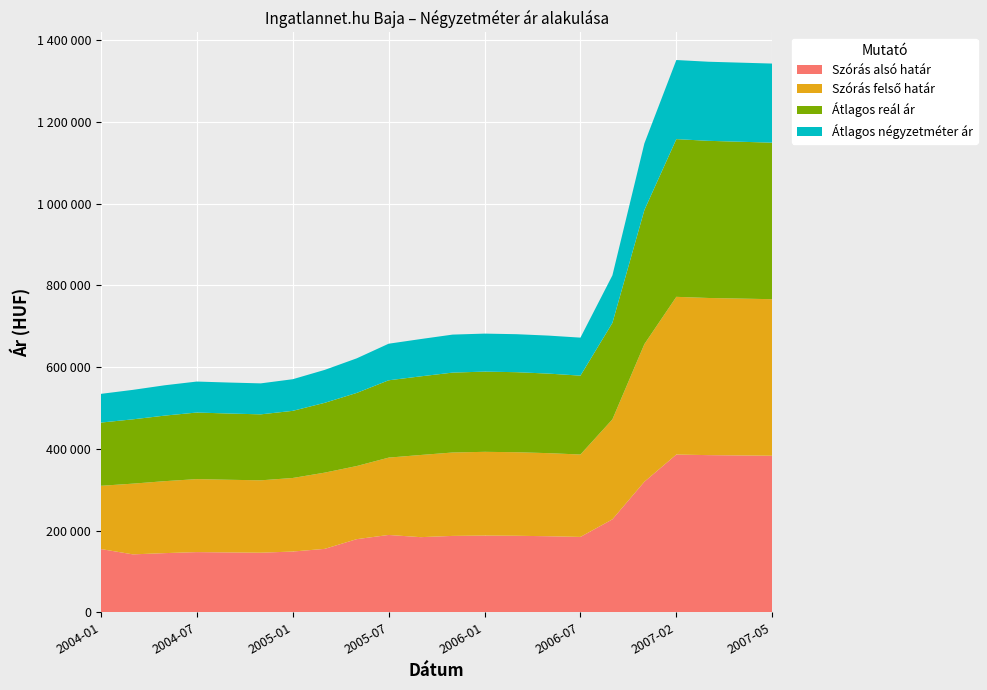

Reading left to right, transcribe all the data shown in this chart.

Szórás alsó határ: 154709	141674	144725	147222	146419	145737	148592	155136	178874	189186	183783	186842	187657	187181	186033	184370	227374	319409	385868	384480	383727	382977
Szórás felső határ: 154709	173026	176077	178574	177771	177089	179944	186488	178874	189186	201009	204068	204883	204407	203259	201596	244600	336635	385868	384480	383727	382977
Átlagos reál ár: 154709	157350	160401	162898	162095	161413	164268	170812	178874	189186	192396	195455	196270	195794	194646	192983	235987	328022	385868	384480	383727	382977
Átlagos négyzetméter ár: 70248	72095	74206	75790	75790	75790	77374	80541	84578	89485	91225	92965	92965	92965	92965	92965	116323	163039	193506	193506	193506	193506